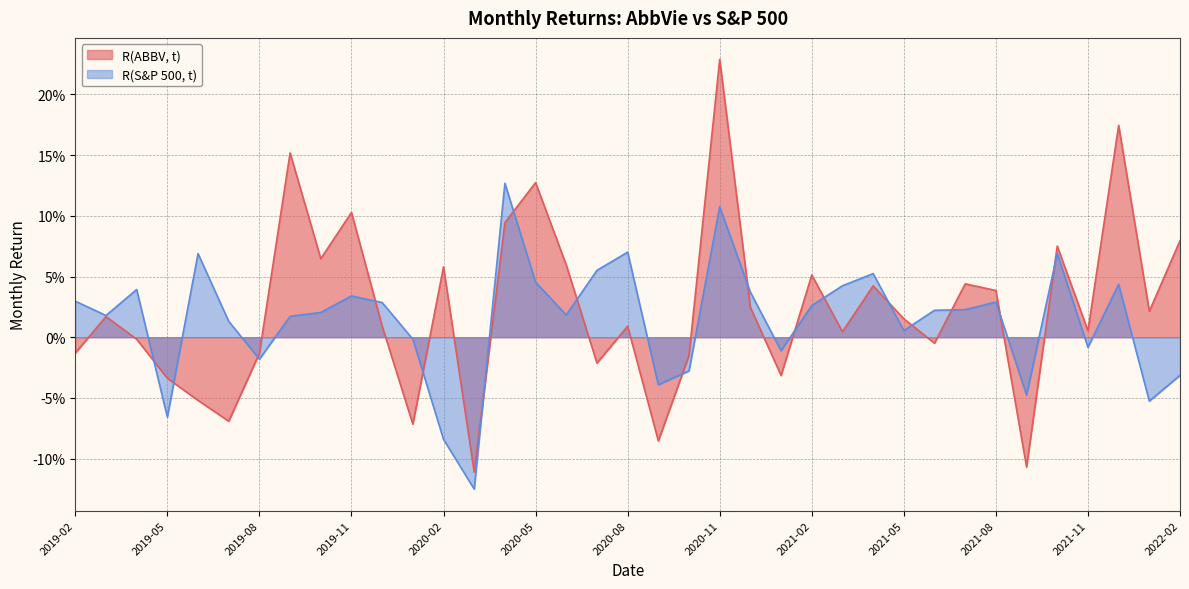

How many positive values does the R(S&P 500, t) series have?

25